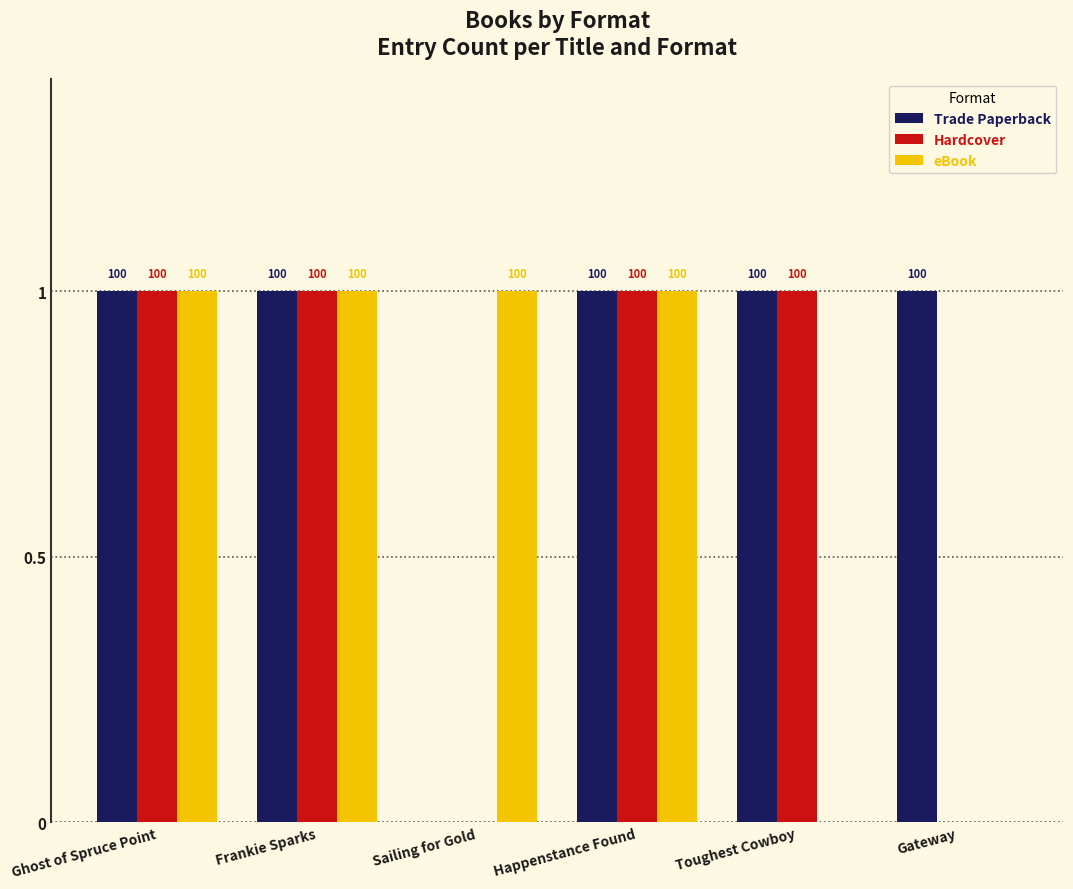

What are all the series names shown in the legend?

Trade Paperback, Hardcover, eBook